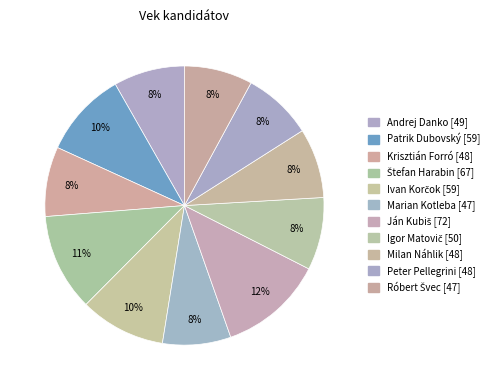

What is the total percentage of Róbert Švec and Marian Kotleba?

15.8%